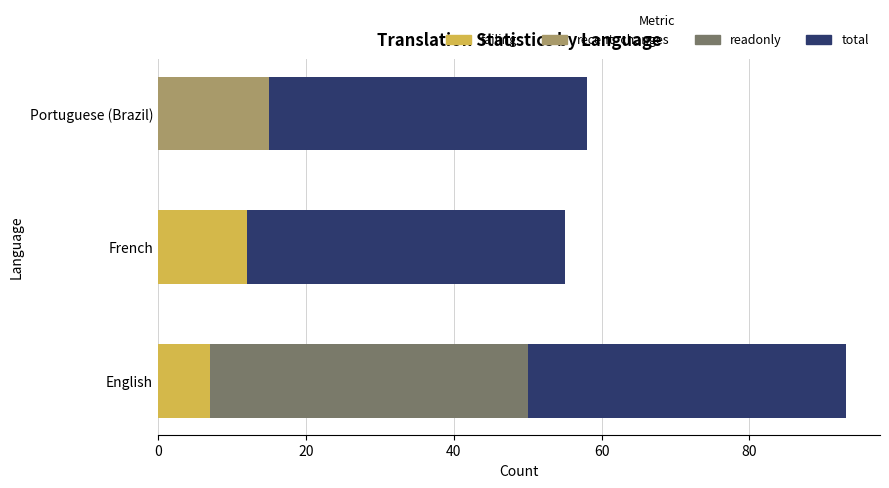

How many series are shown in this chart?

4